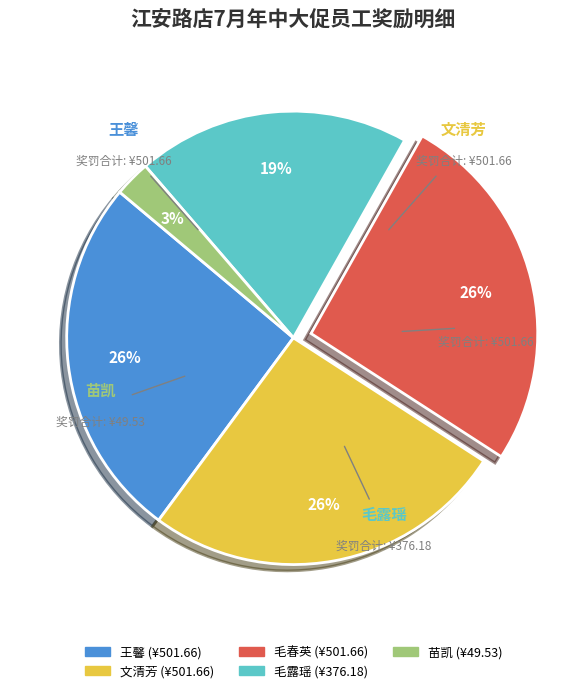

Which slice is the smallest?

苗凯